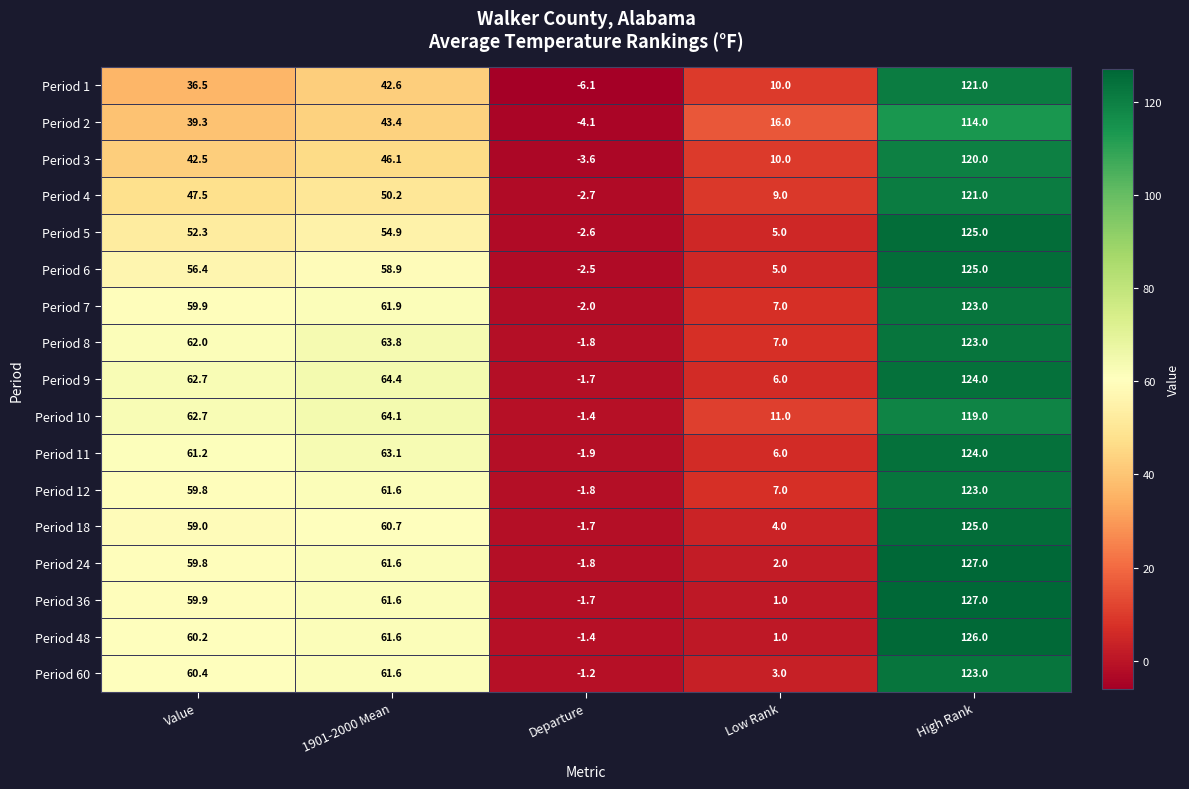

Which category has the lowest value in the Period 7 series?

Departure